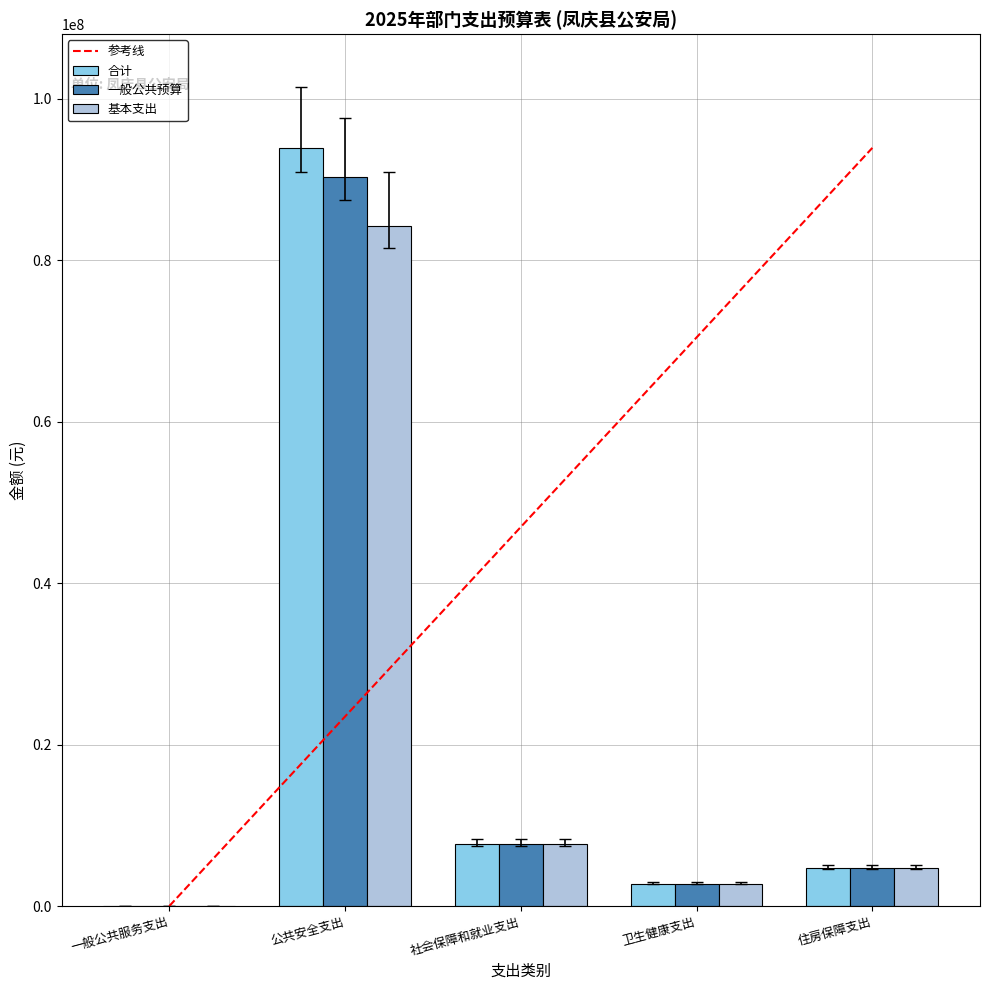

At which label is 一般公共预算 closest to 45166546?

社会保障和就业支出